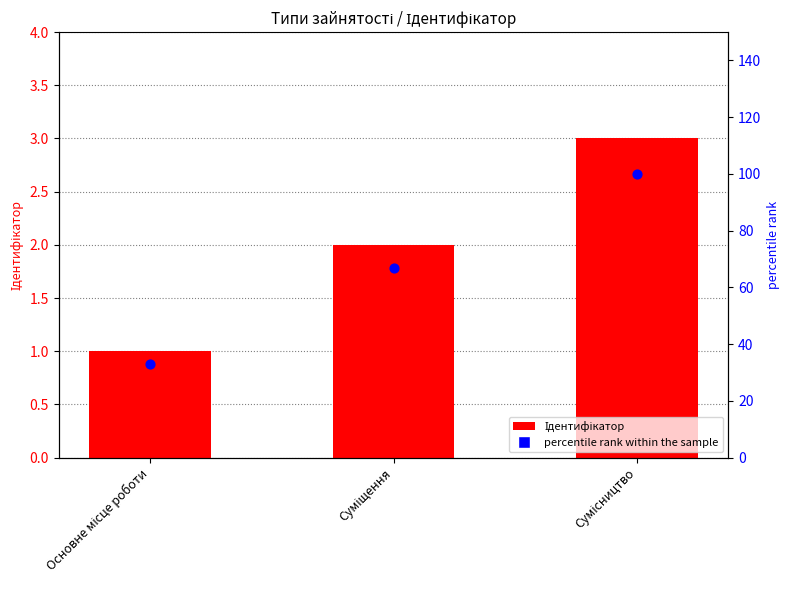

At how many categories does at least one series exceed 93?

1